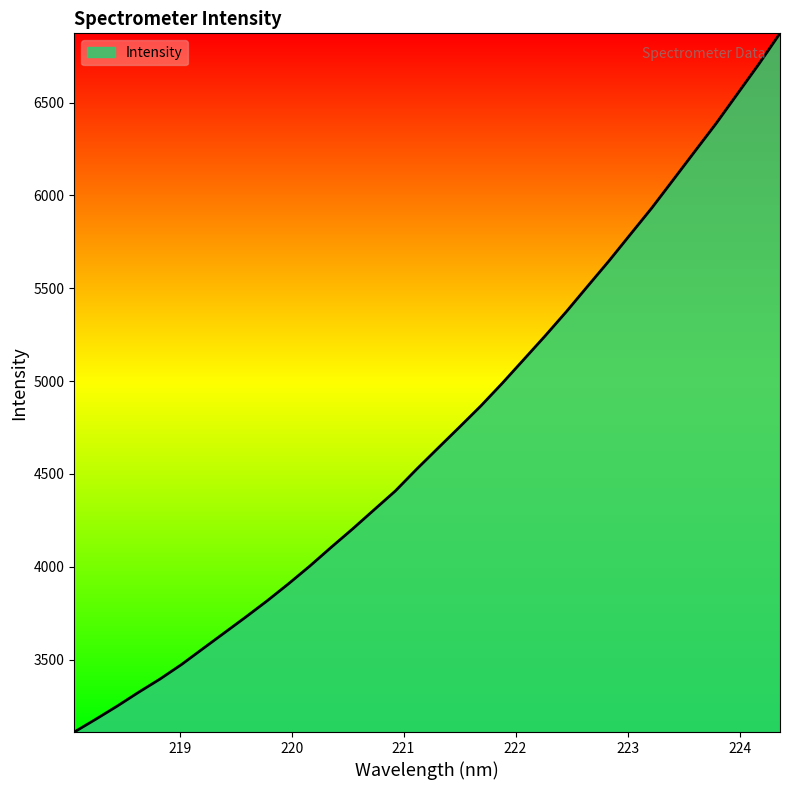

Count the number of data series in this chart.

1